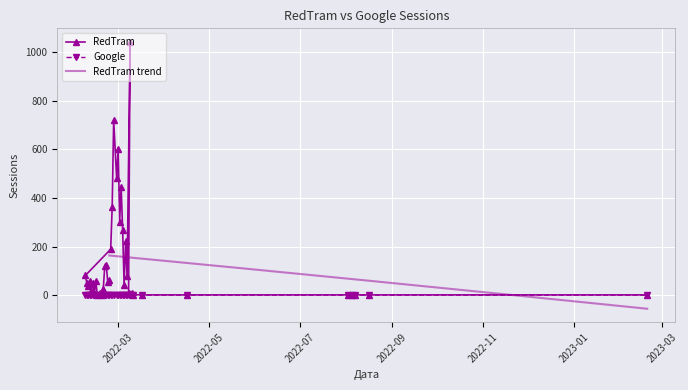

In RedTram, how many points are higher than both neighbors (excluding endpoints)?

10